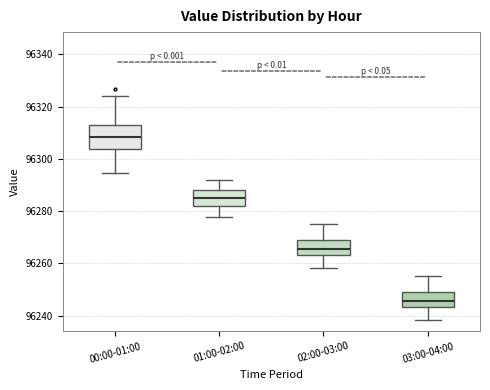

Which box is the tallest, from its lower edge to its upper edge?

00:00-01:00